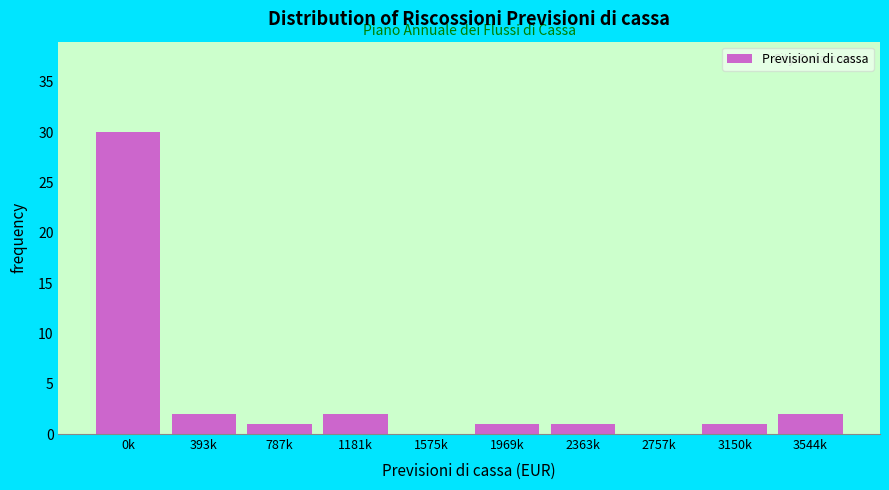

Reading left to right, extract all data points from this chart.

0k=30	393k=2	787k=1	1181k=2	1575k=0	1969k=1	2363k=1	2757k=0	3150k=1	3544k=2